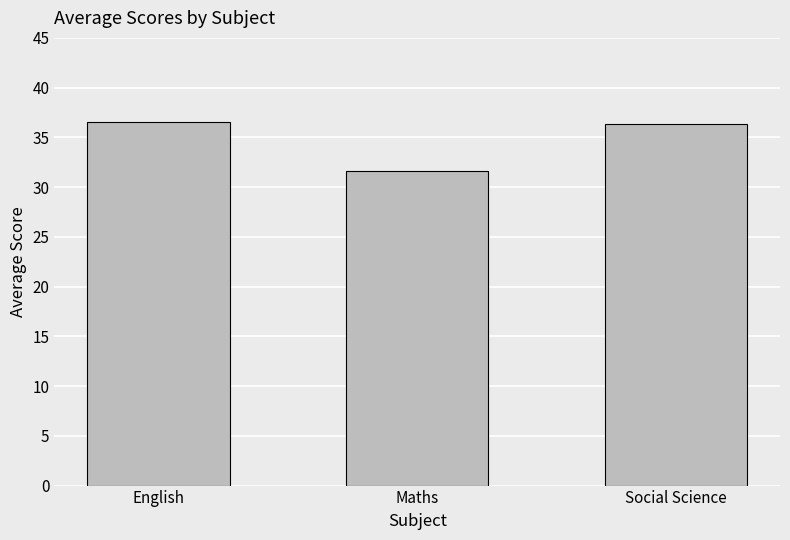

Are the bars grouped side by side (vs. stacked)?

No